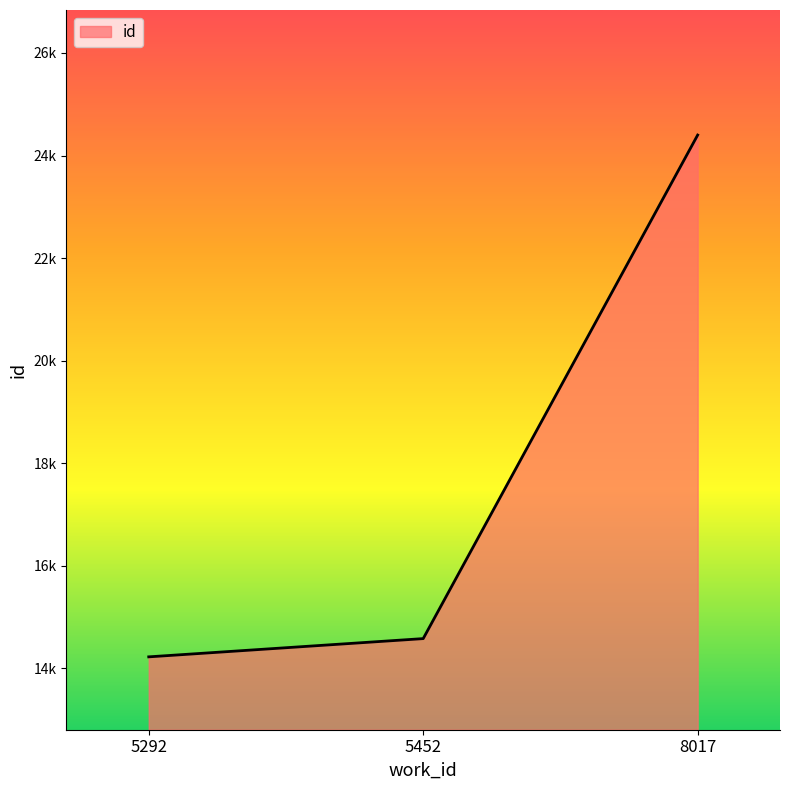

At which label does the data first exceed 14574?

8017